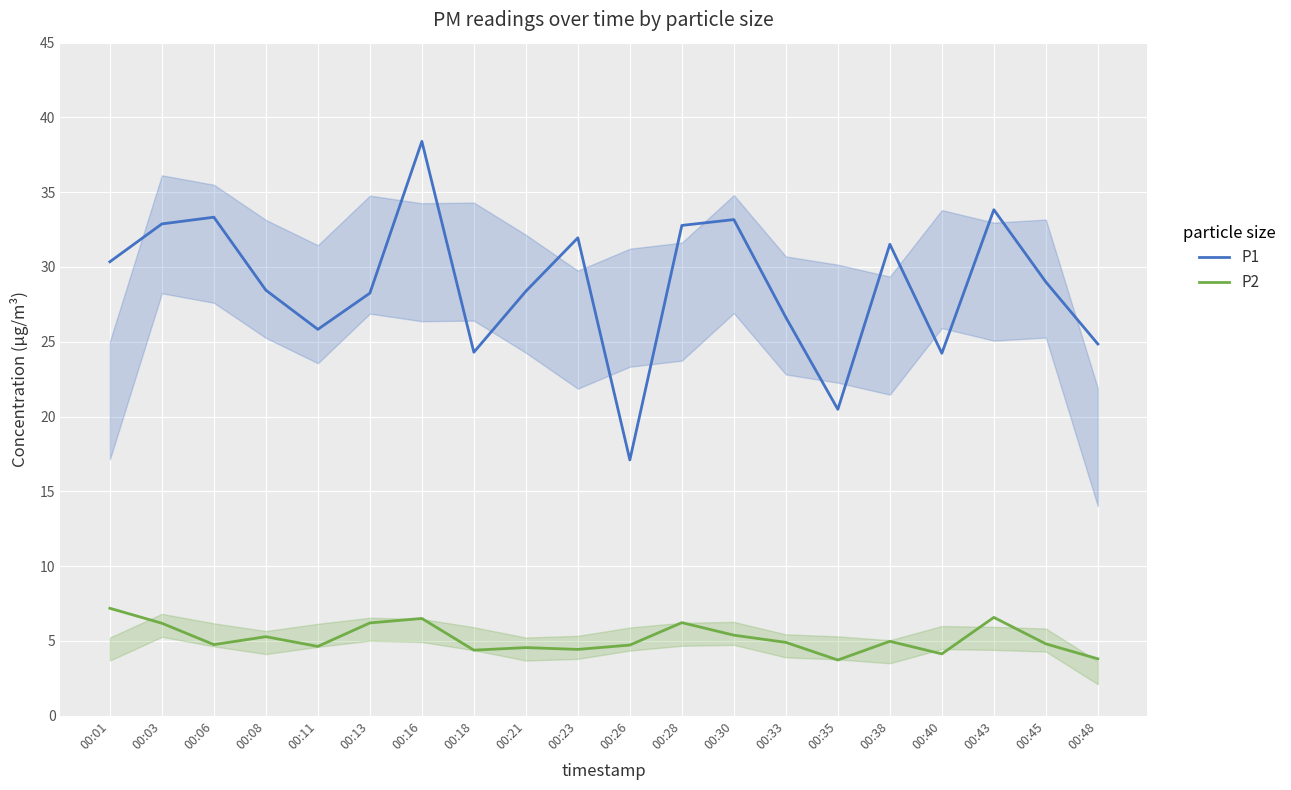

In P1, how many points are lower than both neighbors (excluding endpoints)?

5